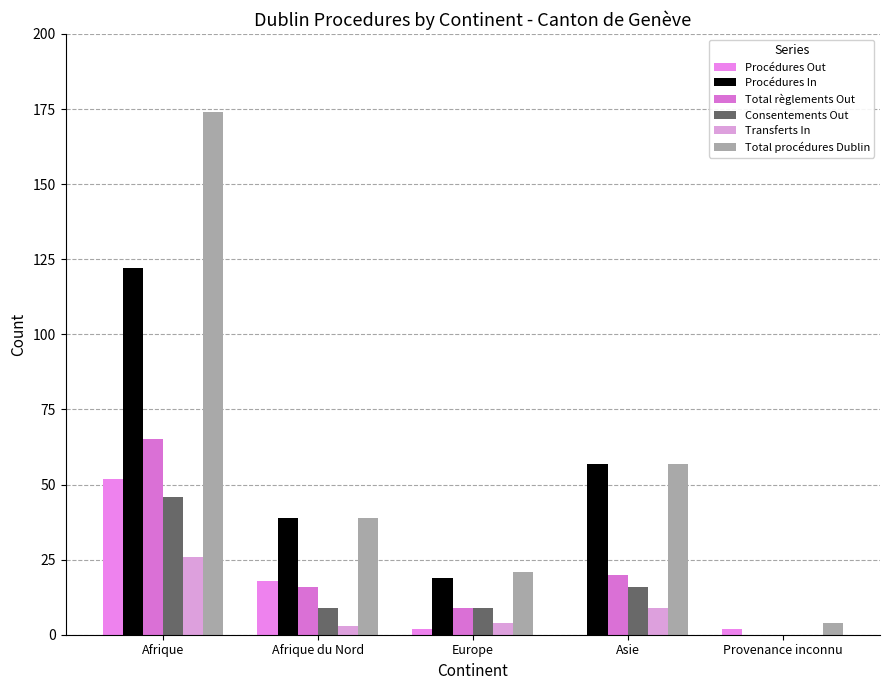

What is the label of the 3rd bar from the right?

Europe